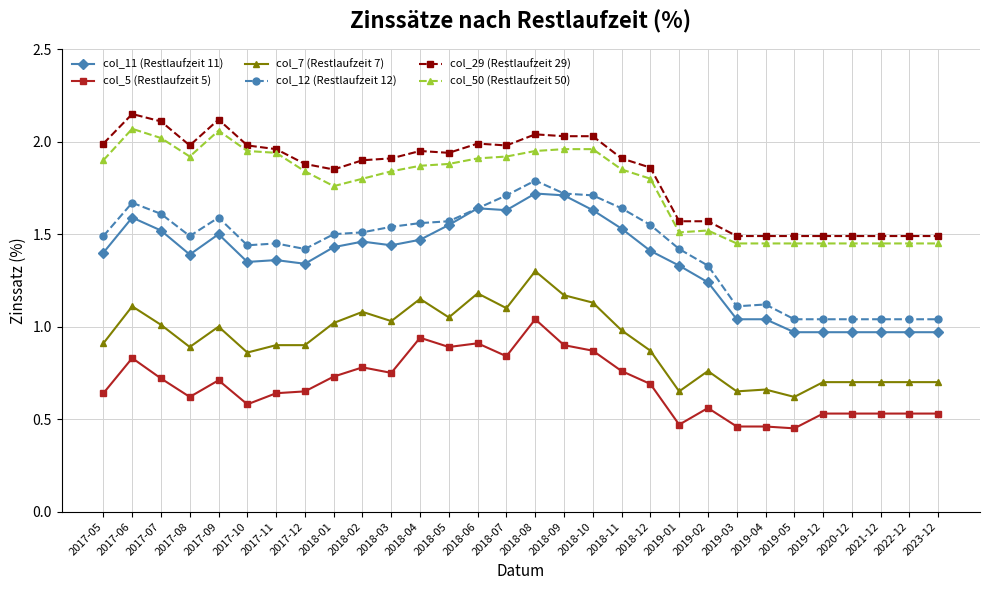

At which category does col_12 (Restlaufzeit 12) reach its first local valley?

2017-08